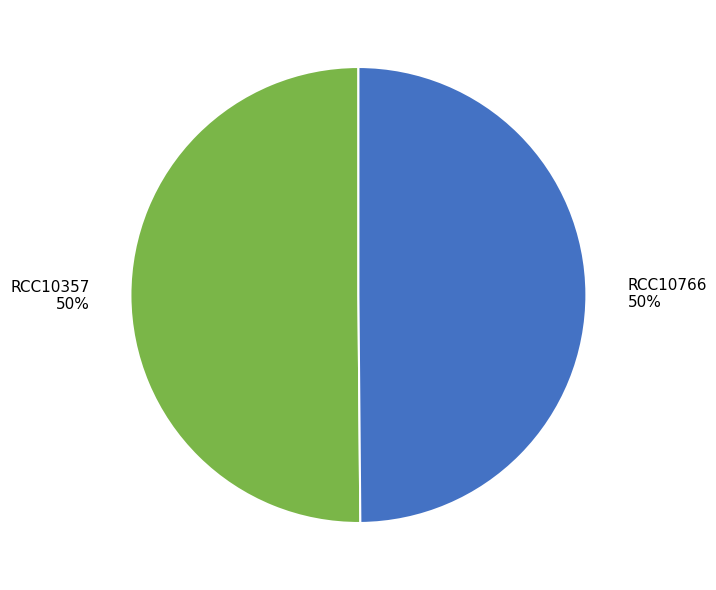

To the nearest percent, what percentage of the pie is RCC10766?

50%